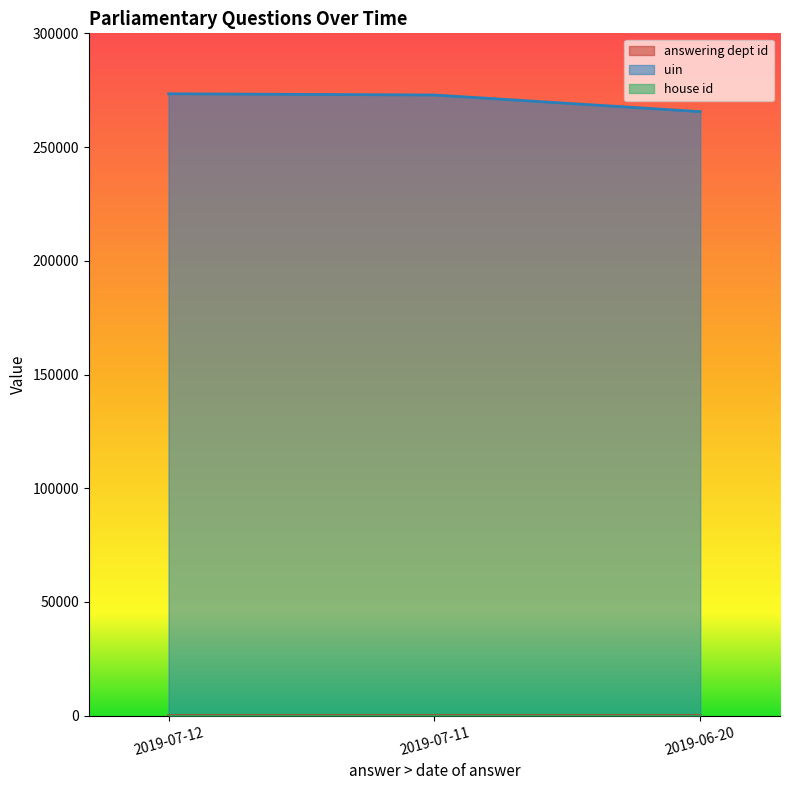

What position from the right is 2019-06-20?

1